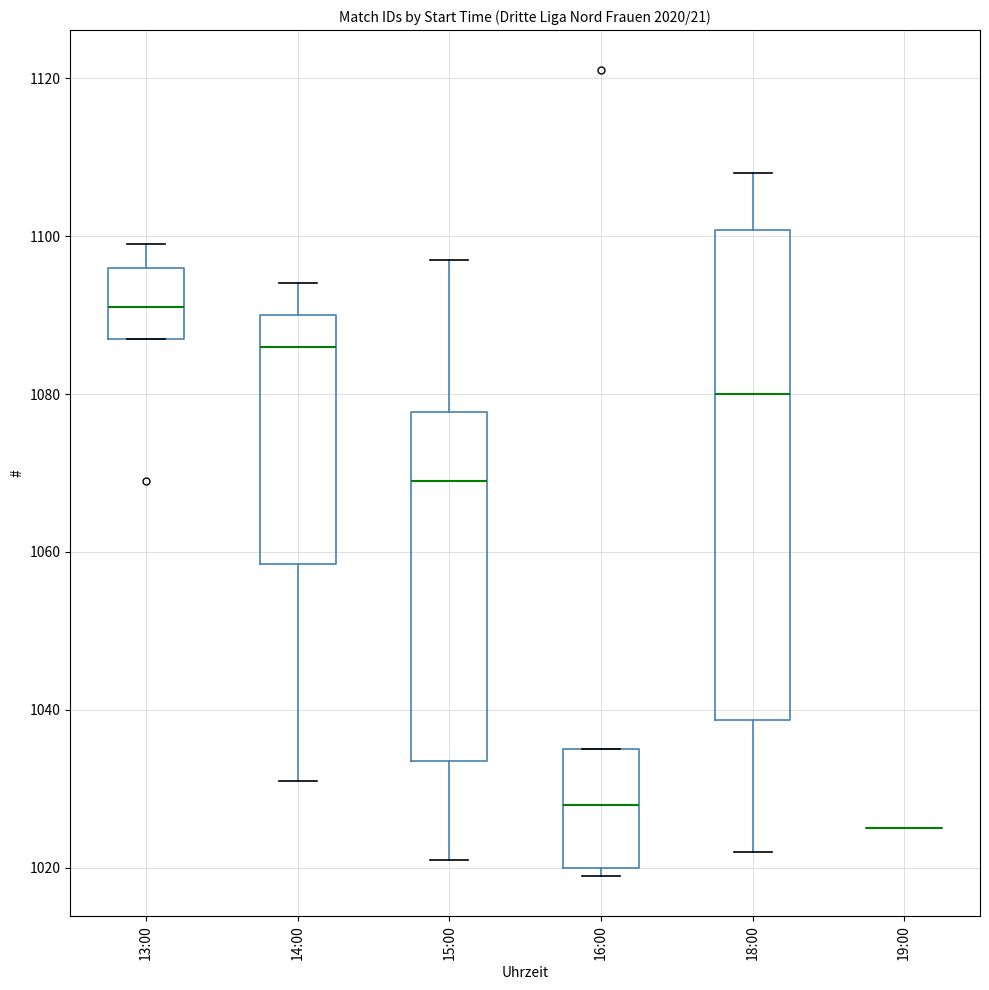

Reading left to right, transcribe this box plot: for each box, give where its median line is, the range the box spans, and where its two whiskers end, as read against the y-axis. The values are not printed on the chart, so give them approximately, as read against the axis.

13:00: median 1092, box 1088 to 1096, whiskers 1088 to 1100
14:00: median 1086, box 1058 to 1090, whiskers 1032 to 1094
15:00: median 1070, box 1034 to 1078, whiskers 1022 to 1098
16:00: median 1028, box 1020 to 1036, whiskers 1020 (just below the box's lower edge) to 1036
18:00: median 1080, box 1038 to 1100, whiskers 1022 to 1108
19:00: box collapsed to a line at 1026, whiskers 1026 to 1026